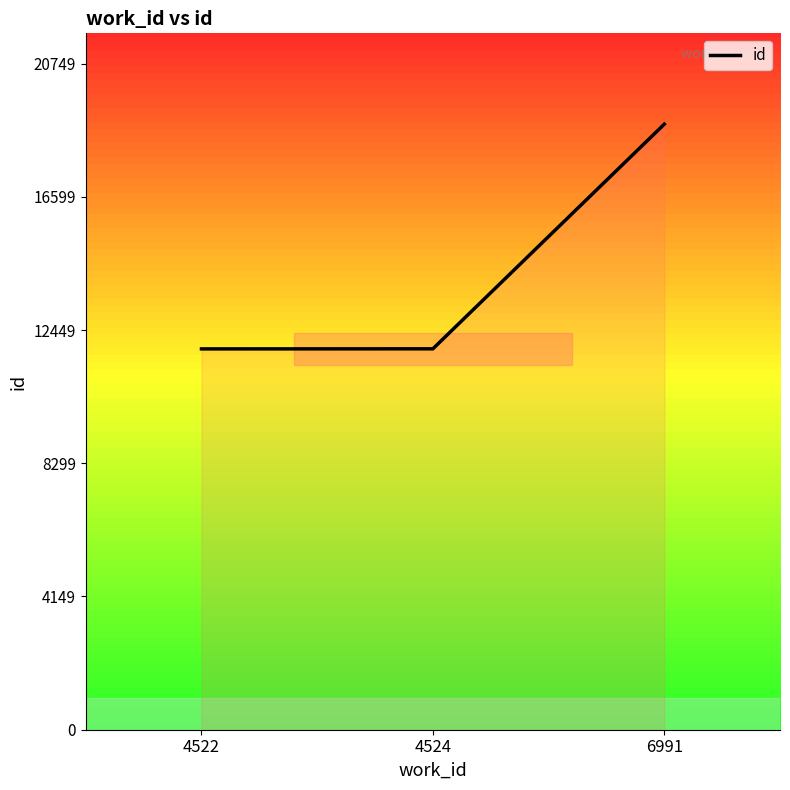

What is the greatest value displayed?

18863